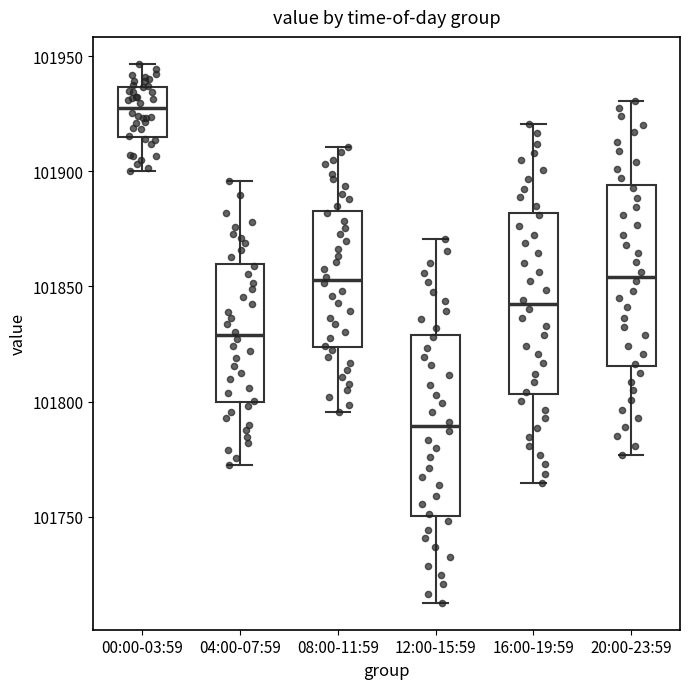

Reading left to right, read every box against the y-axis: the position of its median line, the range the box covers, and the ends of its whiskers. The values are not printed on the chart, so give them approximately, as read against the axis.

00:00-03:59: median 101925, box 101915 to 101935, whiskers 101900 to 101945
04:00-07:59: median 101830, box 101800 to 101860, whiskers 101775 to 101895
08:00-11:59: median 101855, box 101825 to 101885, whiskers 101795 to 101910
12:00-15:59: median 101790, box 101750 to 101830, whiskers 101715 to 101870
16:00-19:59: median 101840, box 101805 to 101880, whiskers 101765 to 101920
20:00-23:59: median 101855, box 101815 to 101895, whiskers 101775 to 101930